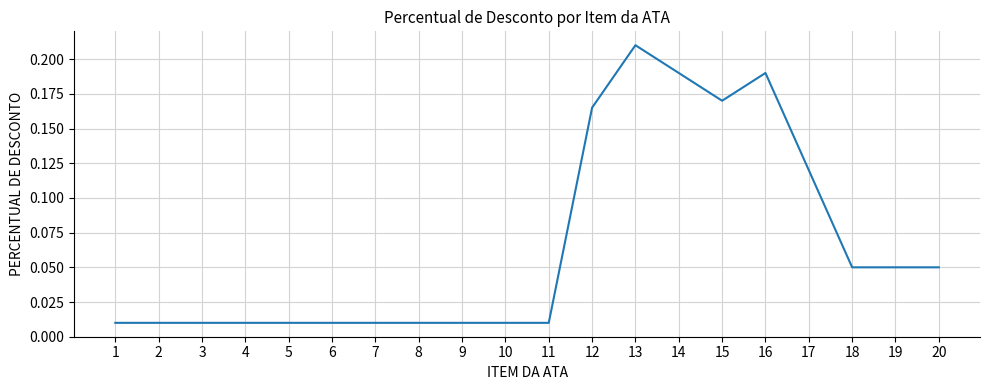

What is the change in value from 8 to 17?

+0.1